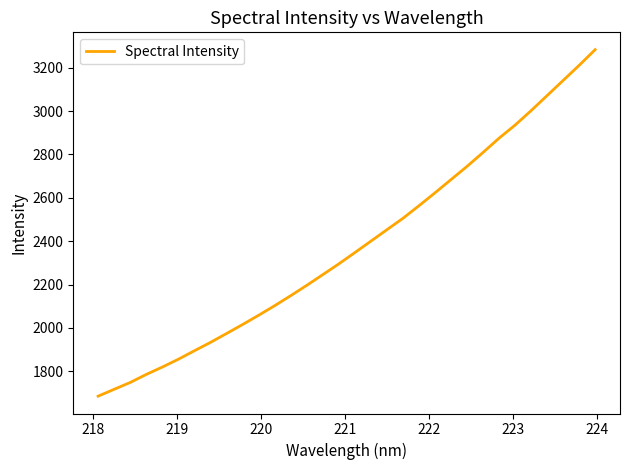

Count the number of data series in this chart.

1